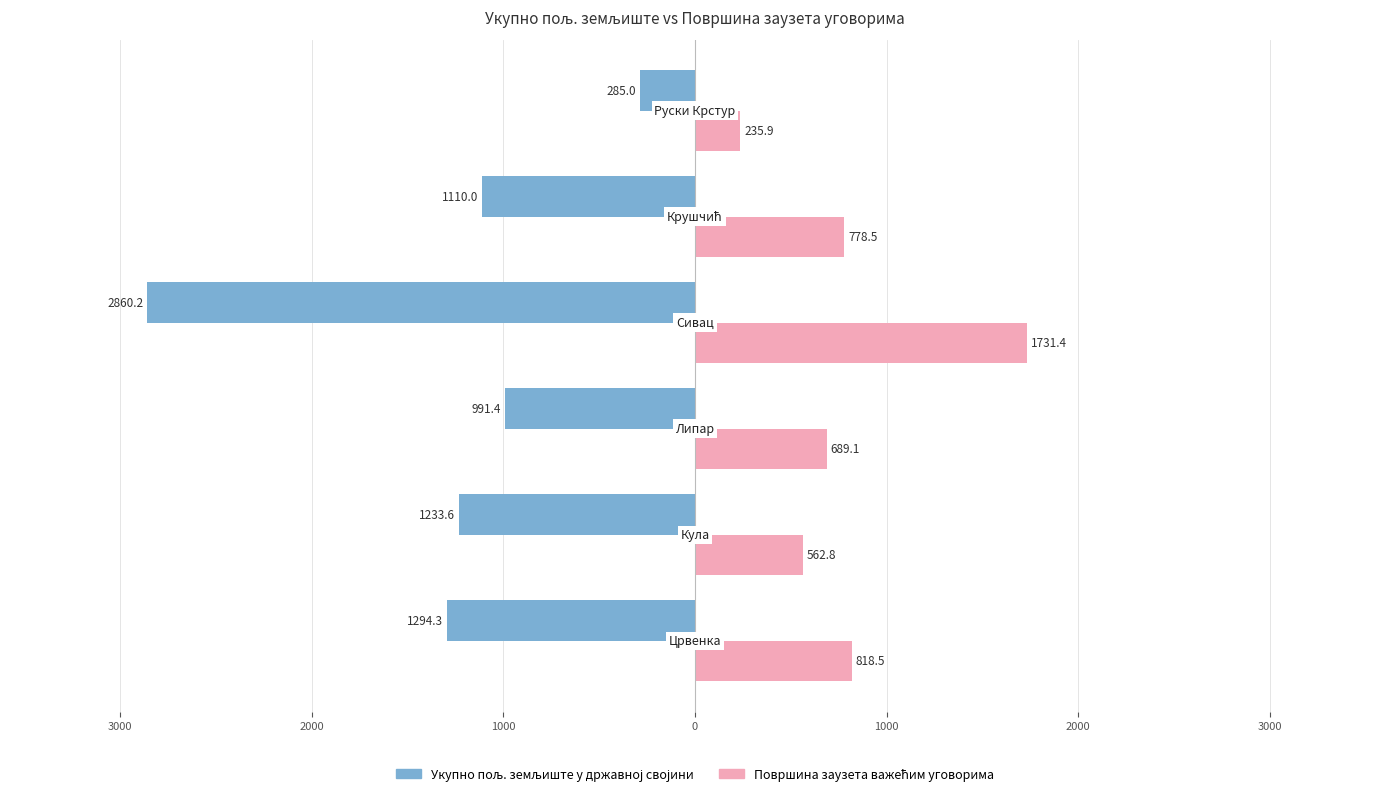

How many data points does each series have?

6